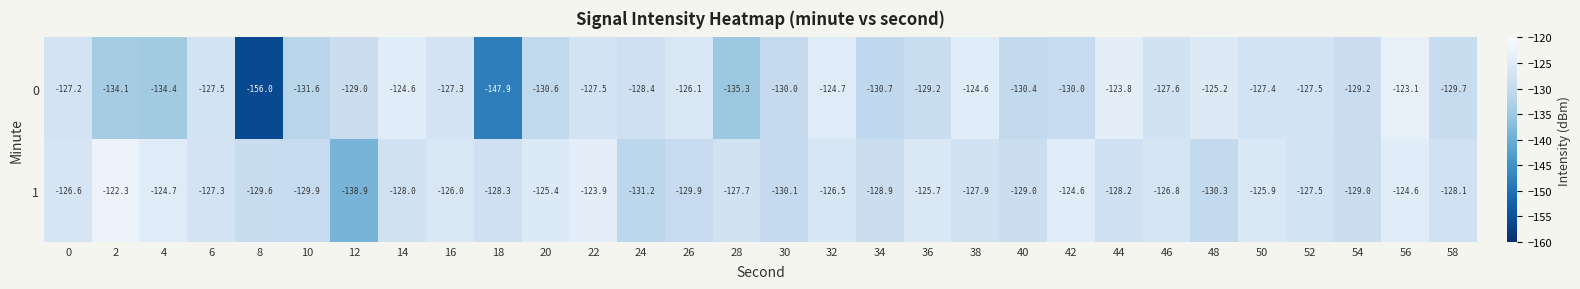

Which category has the lowest value across all series?

8